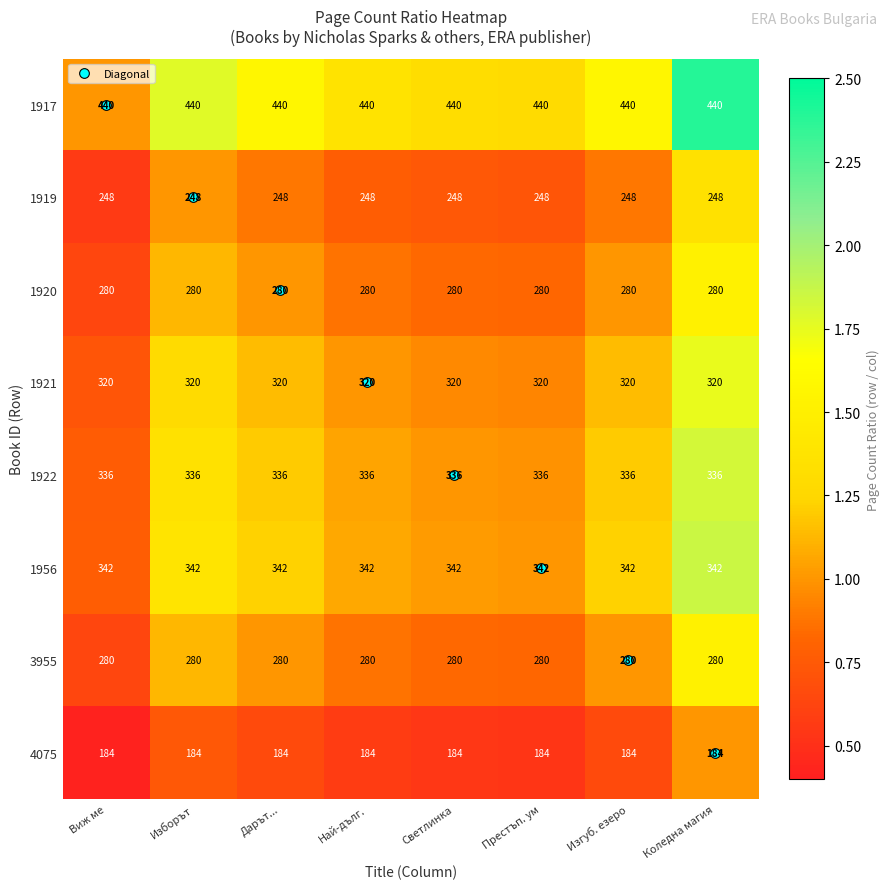

What is the average value of the 1922 series?

336